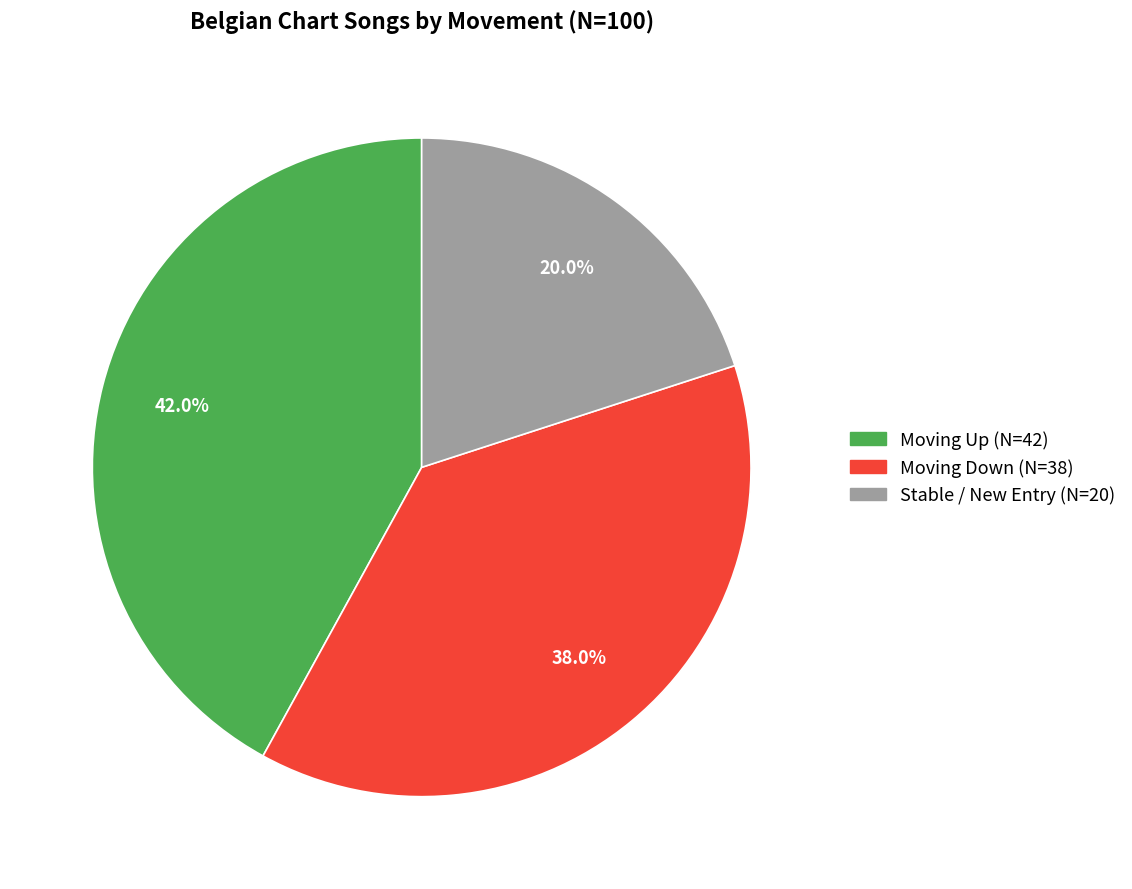

Which category has the biggest portion of the pie?

Moving Up (N=42)